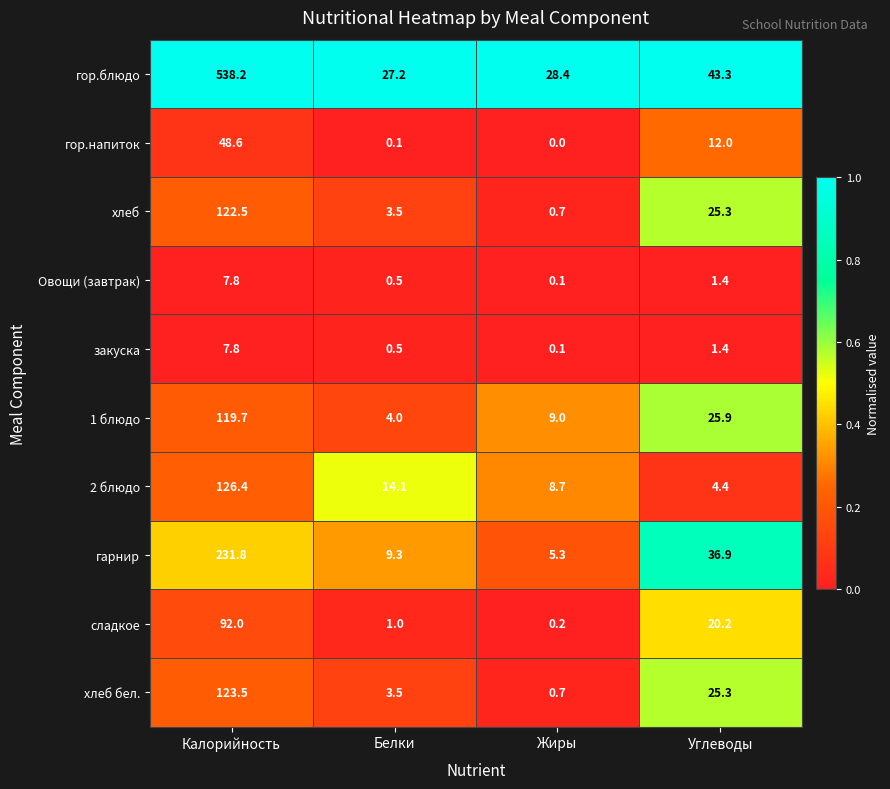

What is the difference between the second highest and minimum values in the хлеб series?

24.6